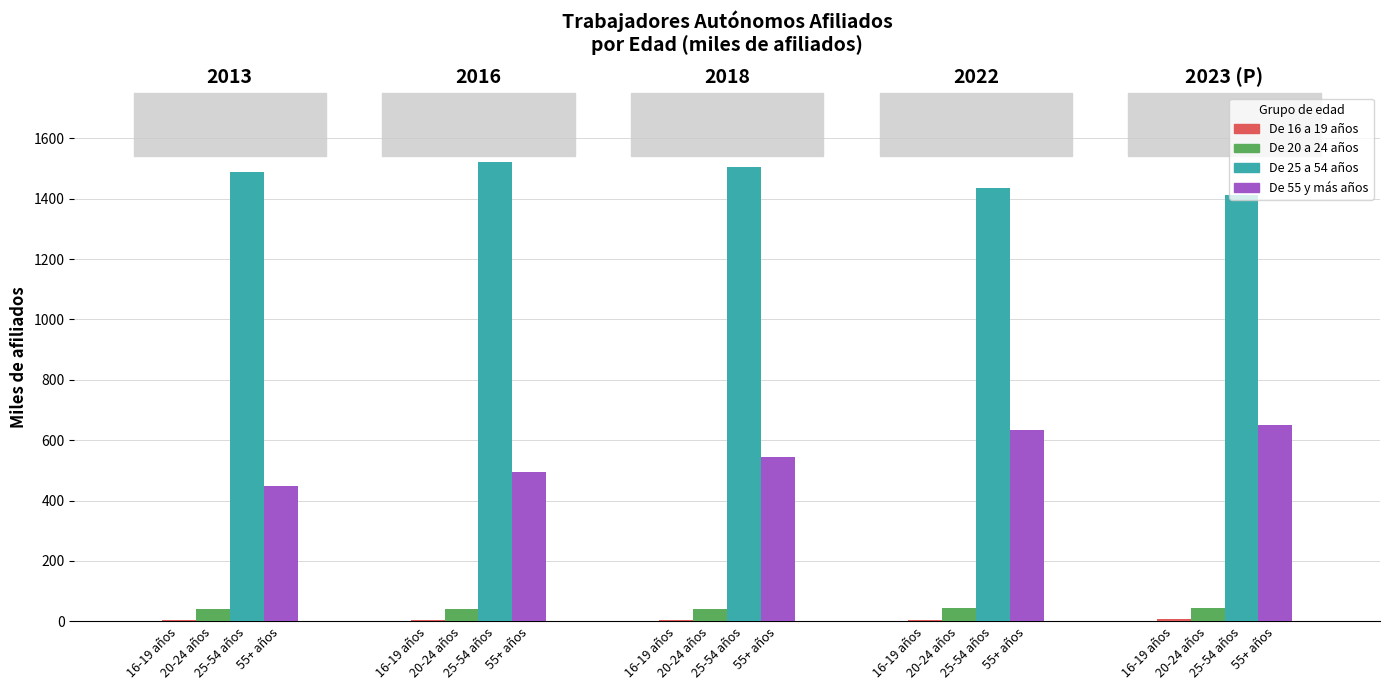

What is the sum of all De 55 y más años values?

2767.6